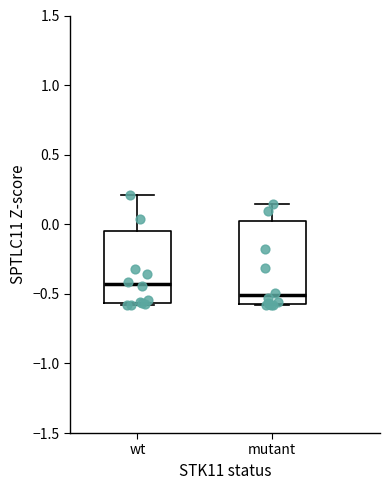

Which box is the tallest, from its lower edge to its upper edge?

mutant